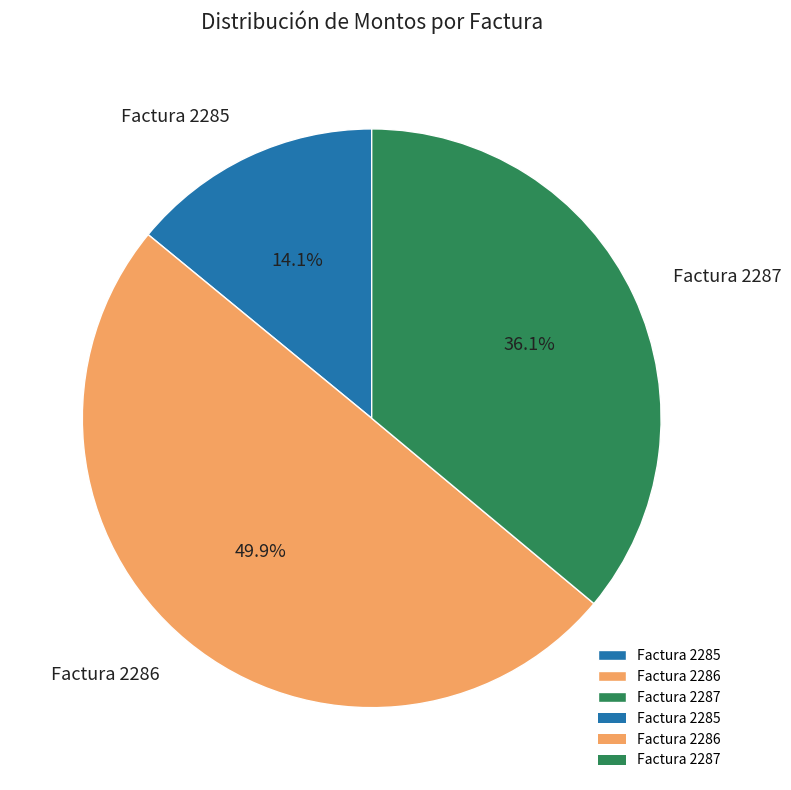

What is the ratio of the value at Factura 2287 to the value at Factura 2286?

0.7